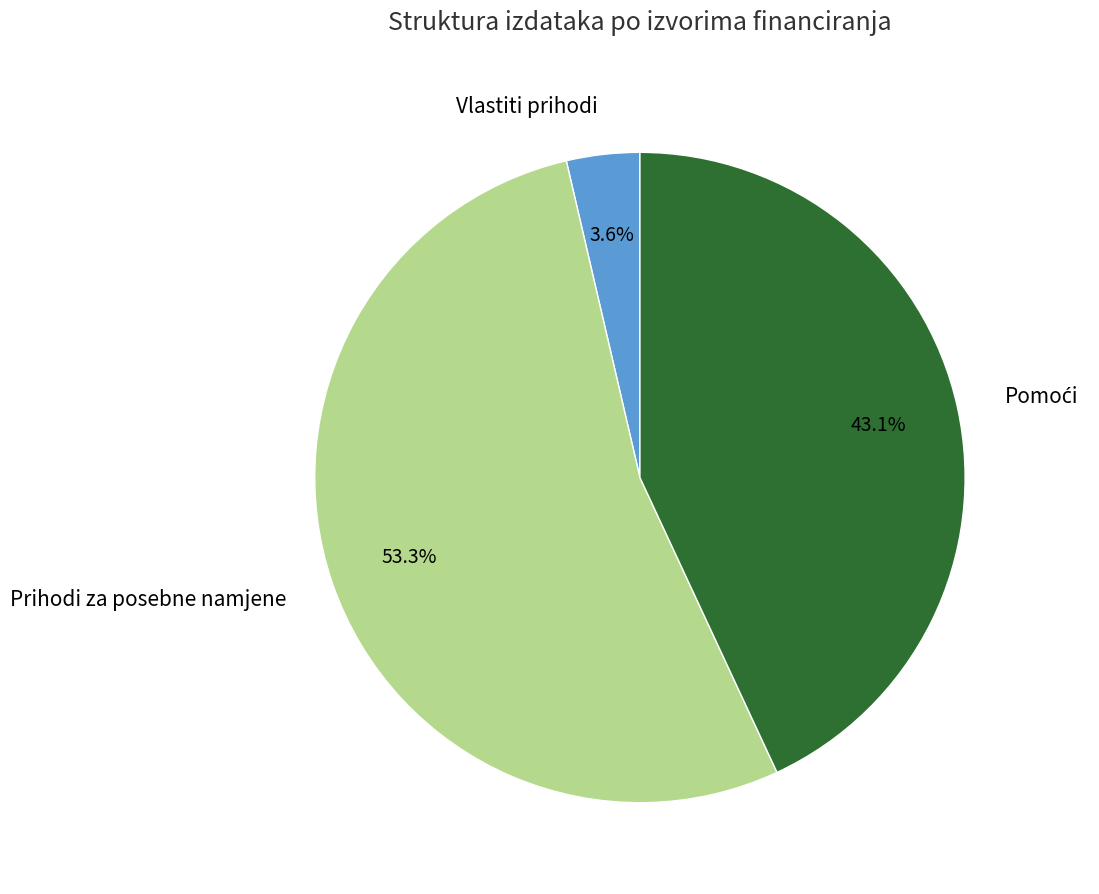

Is the sum of Vlastiti prihodi and Prihodi za posebne namjene greater than half?

Yes